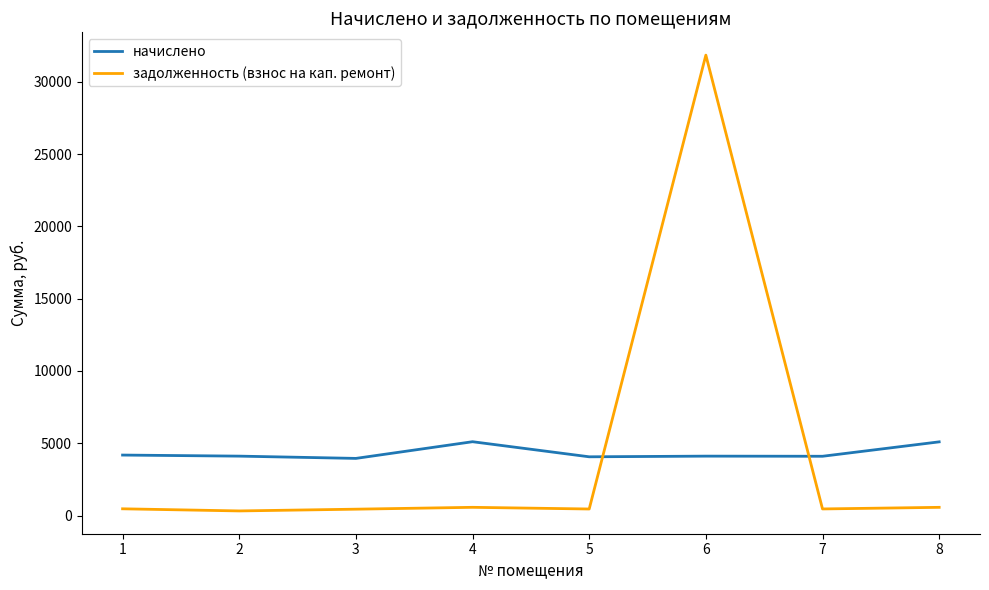

Where do начислено and задолженность (взнос на кап. ремонт) first cross each other?

5 and 6